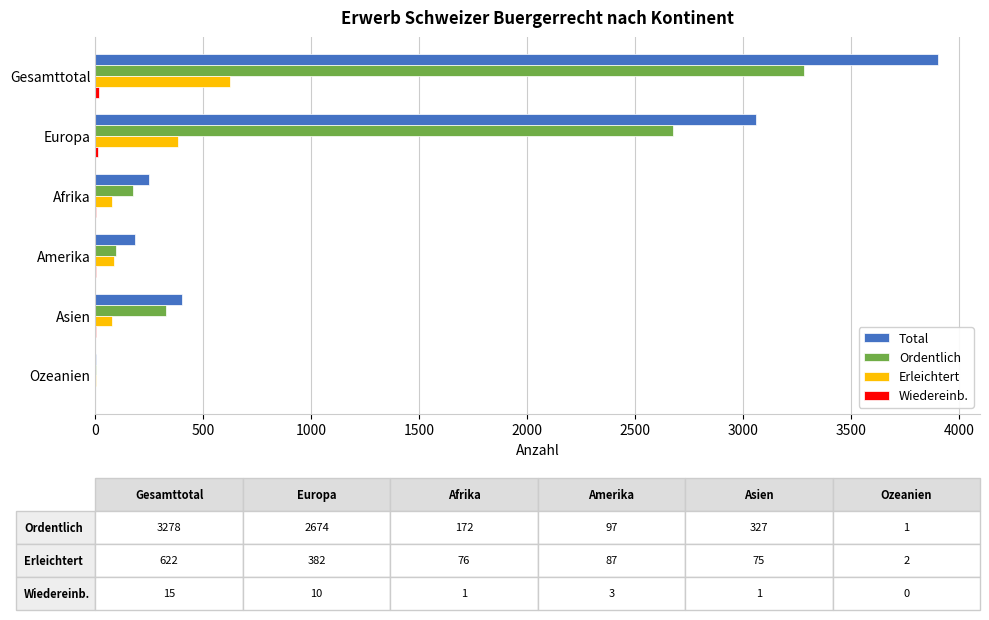

Which series changed the most between Europa and Asien?

Total